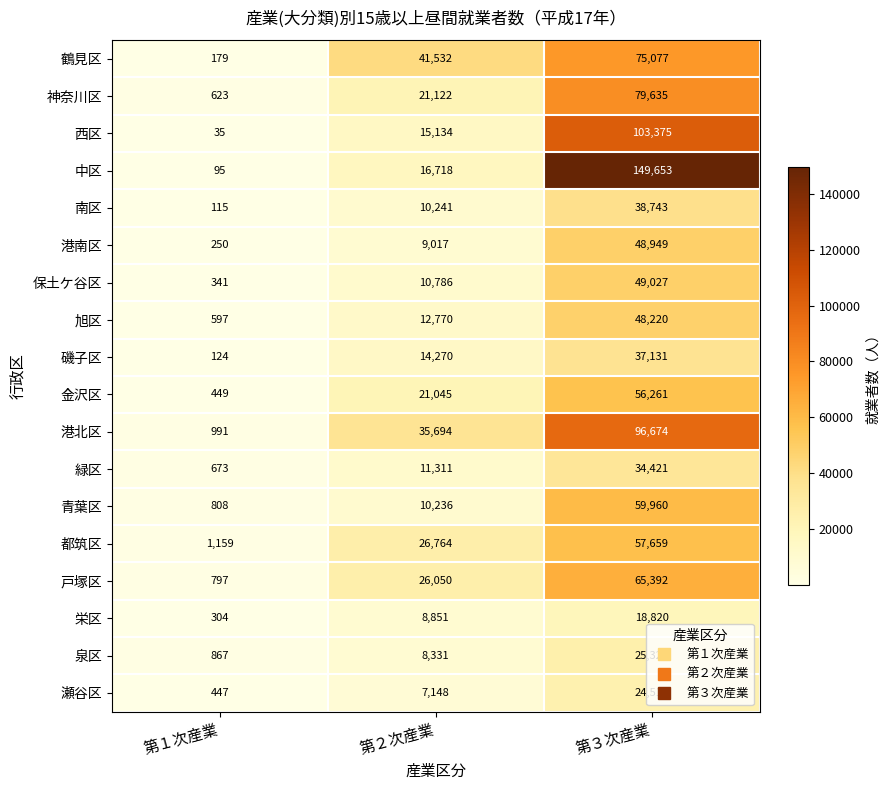

Which series has the largest total across all categories?

中区